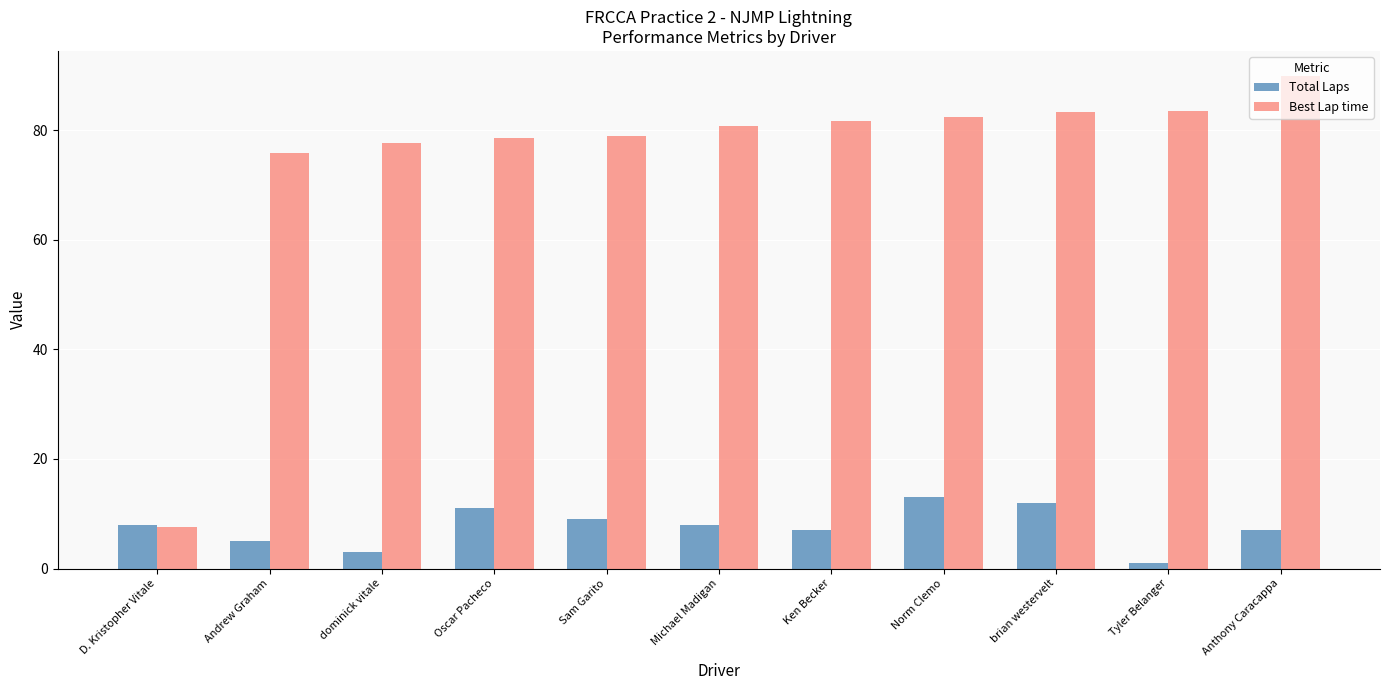

Count the number of data series in this chart.

2